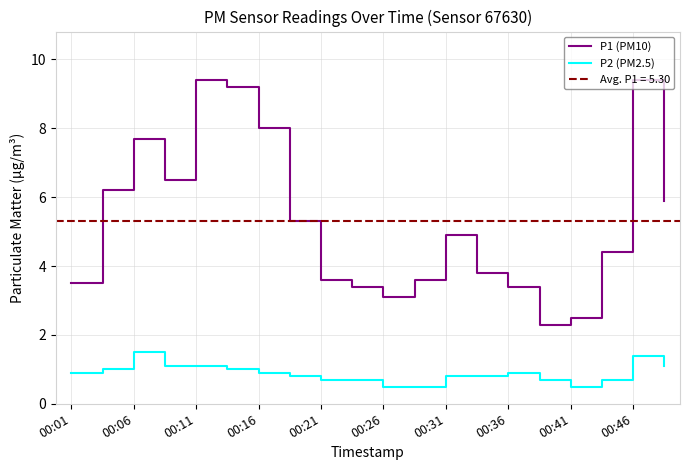

What is the approximate value of P2 (PM2.5) at 13?

0.8